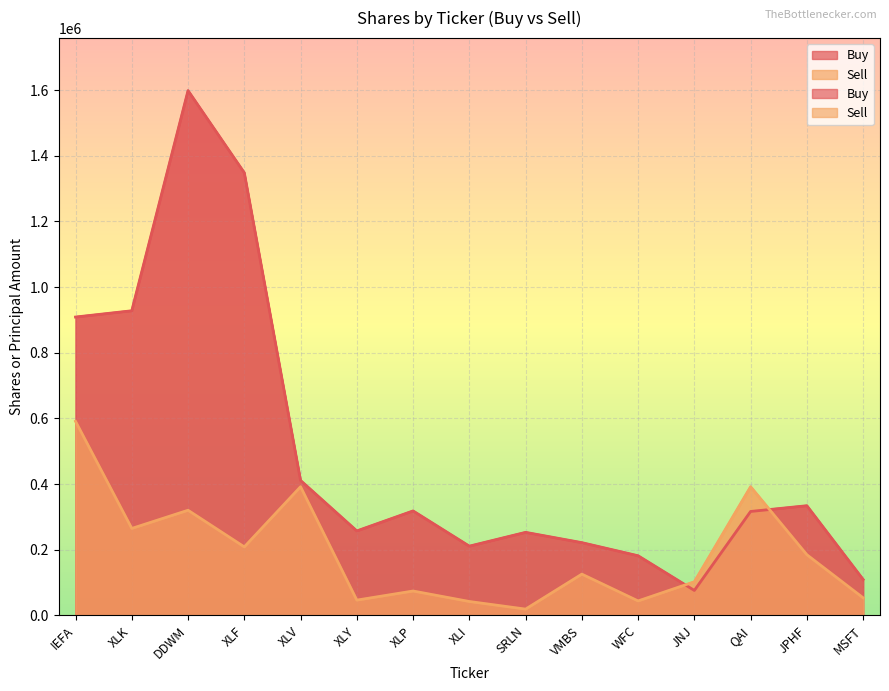

What is the difference between the highest and lowest values at XLV?

19088